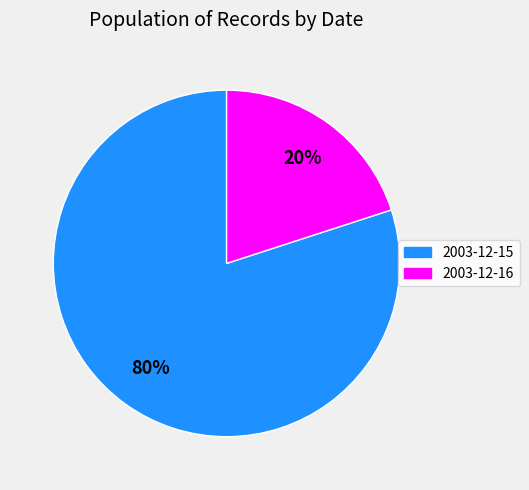

Approximately how many times larger is the value at 2003-12-15 compared to 2003-12-16?

4.0